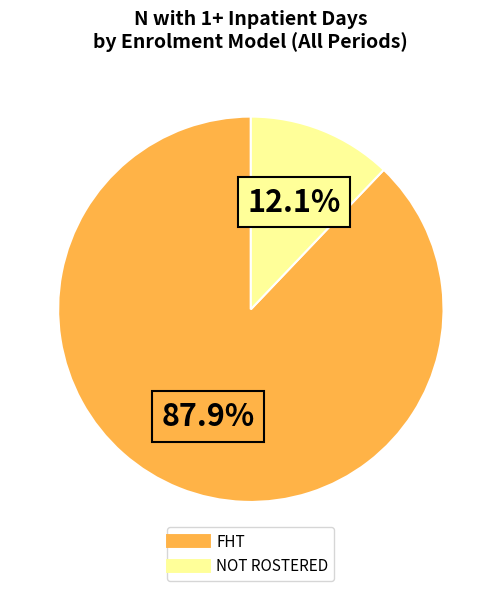

Is there a majority slice in this chart?

Yes